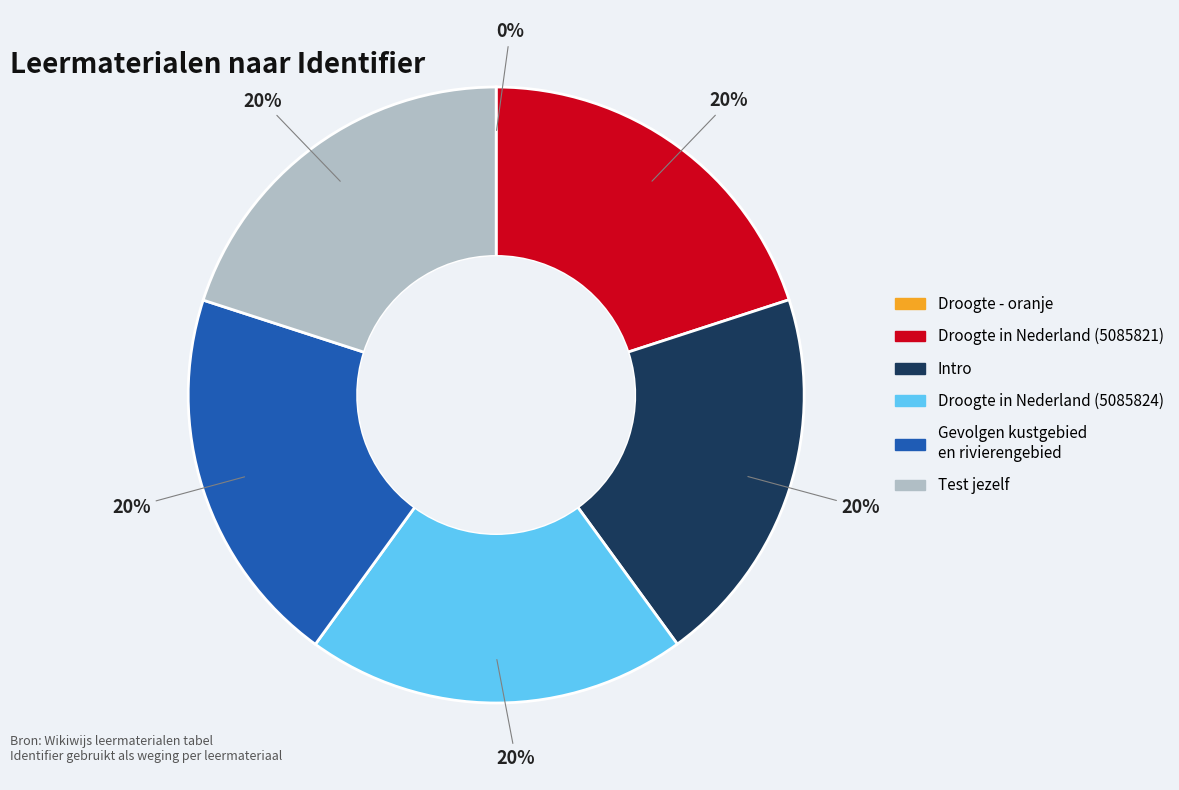

Approximately how many times larger is the value at Test jezelf compared to Droogte in Nederland (5085824)?

1.0